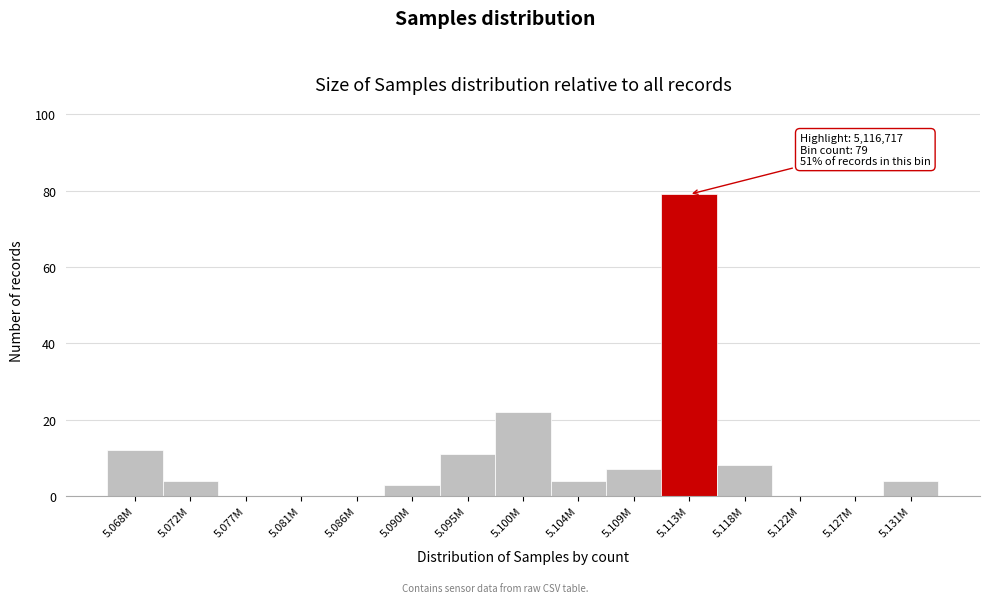

Reading right to left, what are all the values shown in this chart?

5.131M=4	5.127M=0	5.122M=0	5.118M=8	5.113M=79	5.109M=7	5.104M=4	5.100M=22	5.095M=11	5.090M=3	5.086M=0	5.081M=0	5.077M=0	5.072M=4	5.068M=12